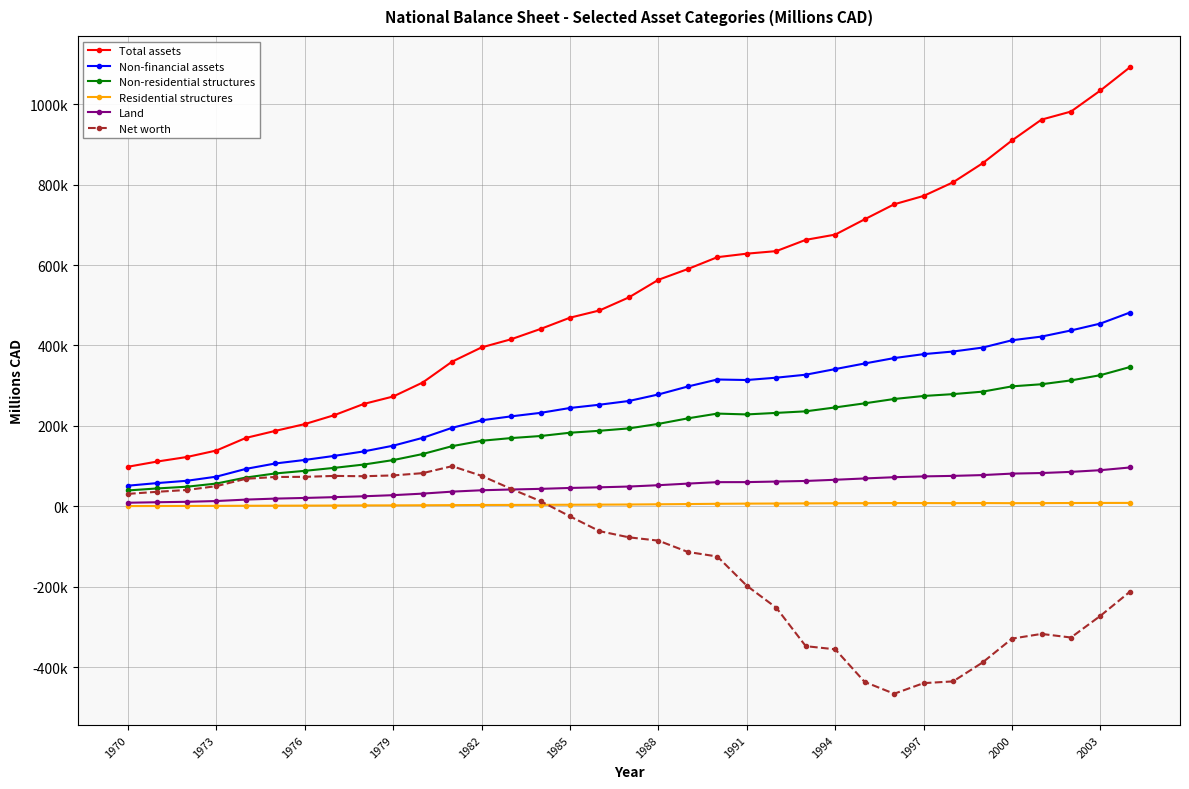

Does the chart have visible grid lines?

Yes